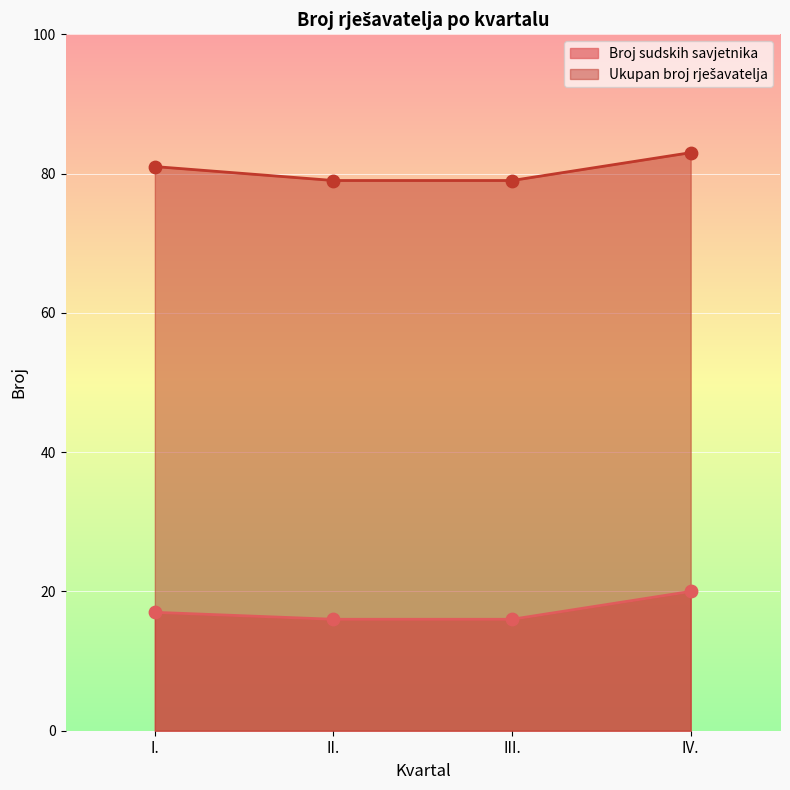

At which category is the sum across all series the highest?

IV.